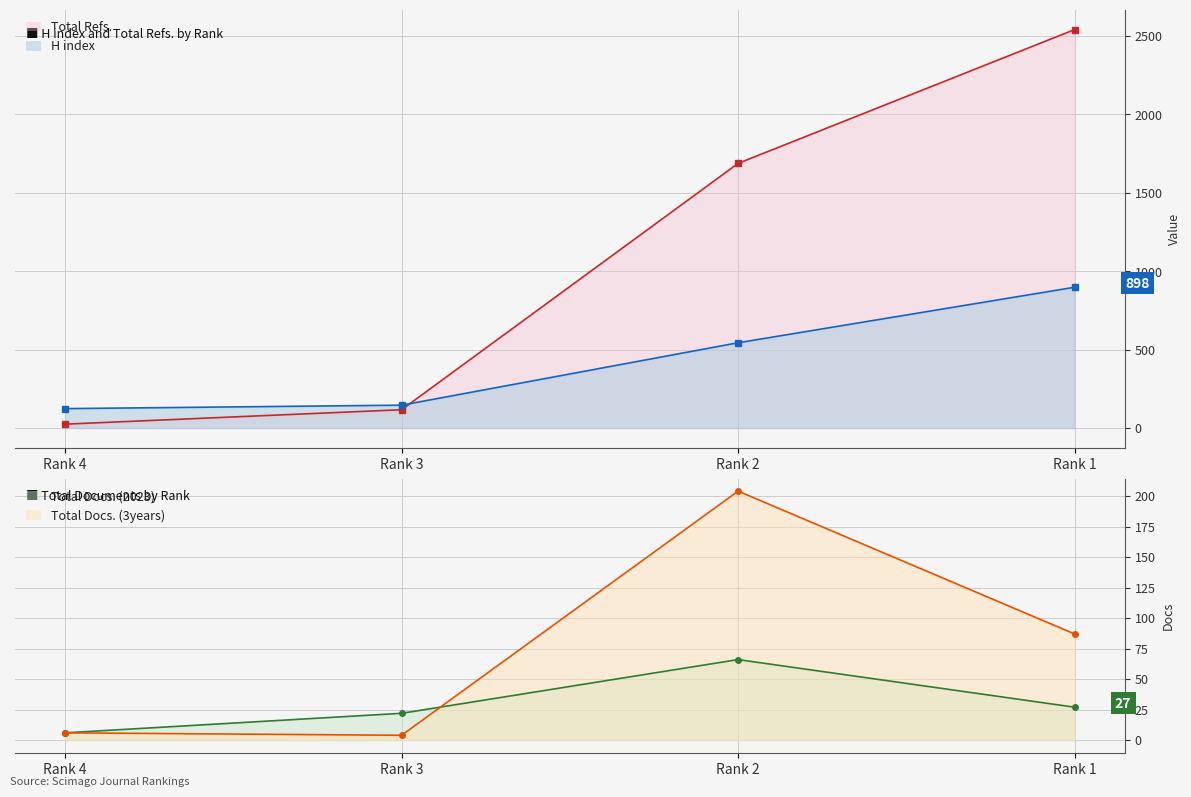

Is the value of H index at Rank 2 greater than the value of Total Docs. (2023) at Rank 1?

Yes